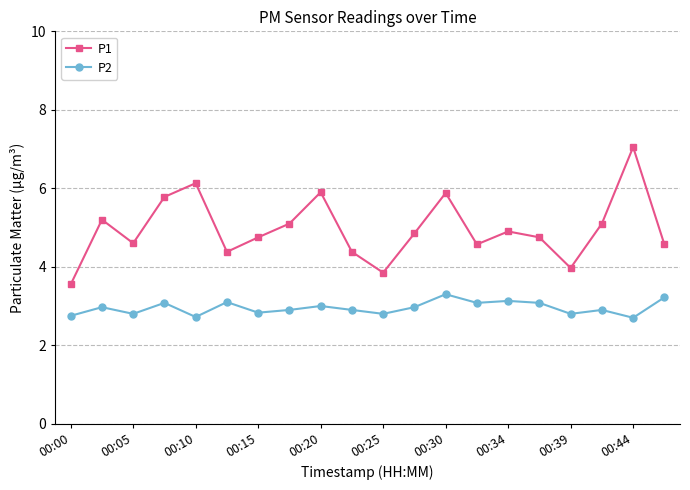

True or false: P2 and P1 intersect in this chart.

False